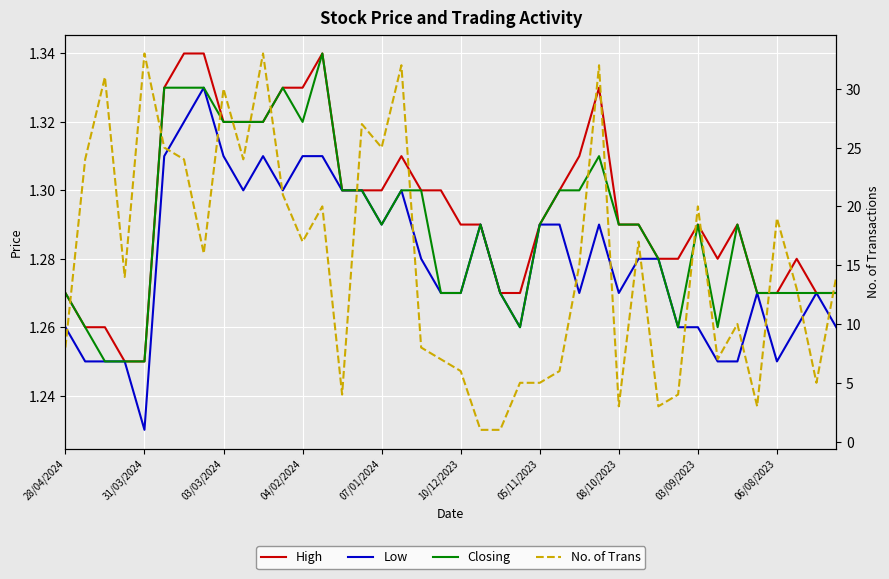

Does the chart display data point markers on the line(s)?

No